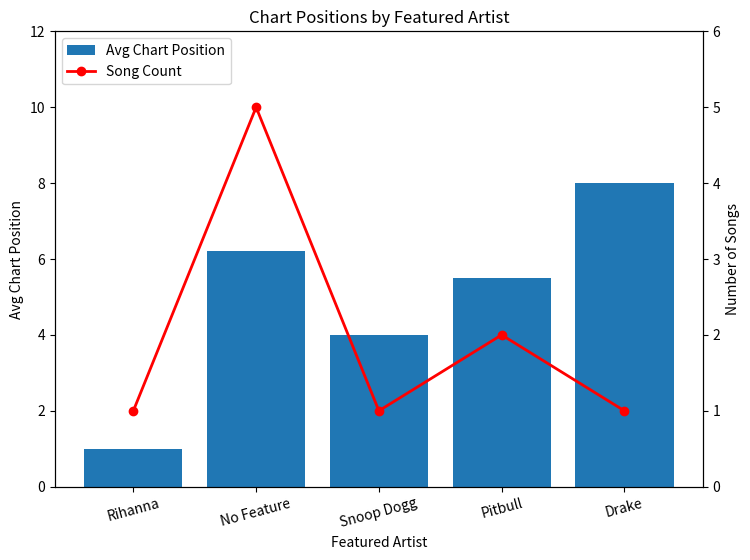

What is the value of the Song Count bar at the 4th from the left?

2.0